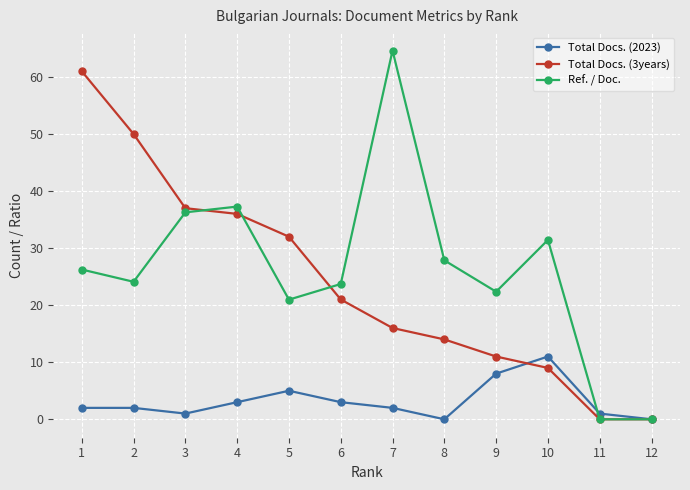

True or false: Total Docs. (2023) has more than 0 interior local peaks.

True